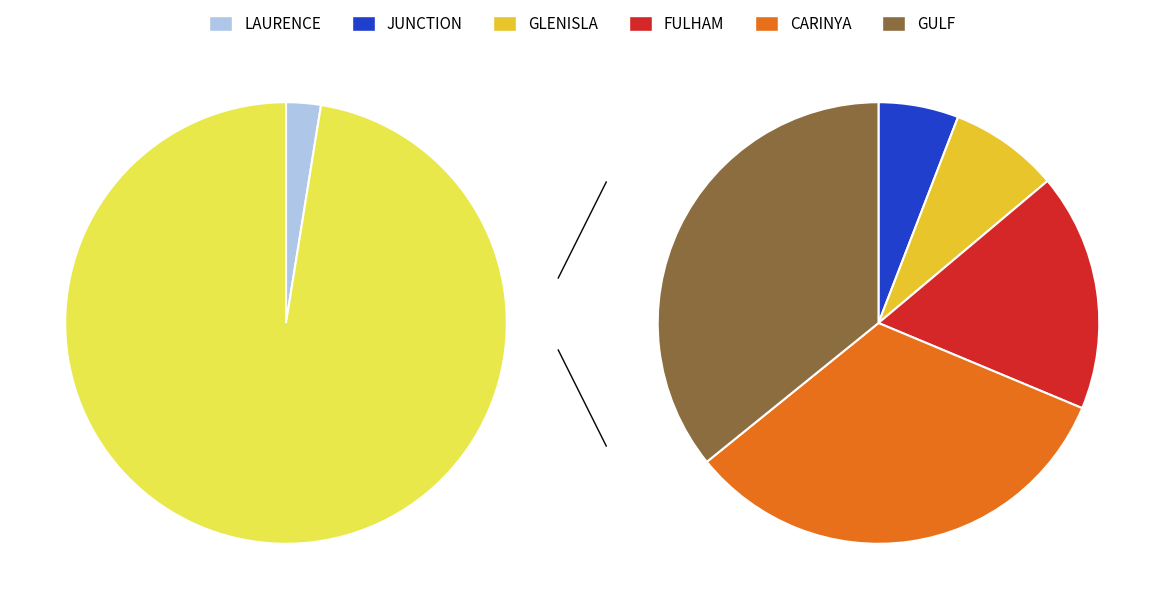

What is the smallest slice in the pie chart?

LAURENCE PARK HOMESTEAD